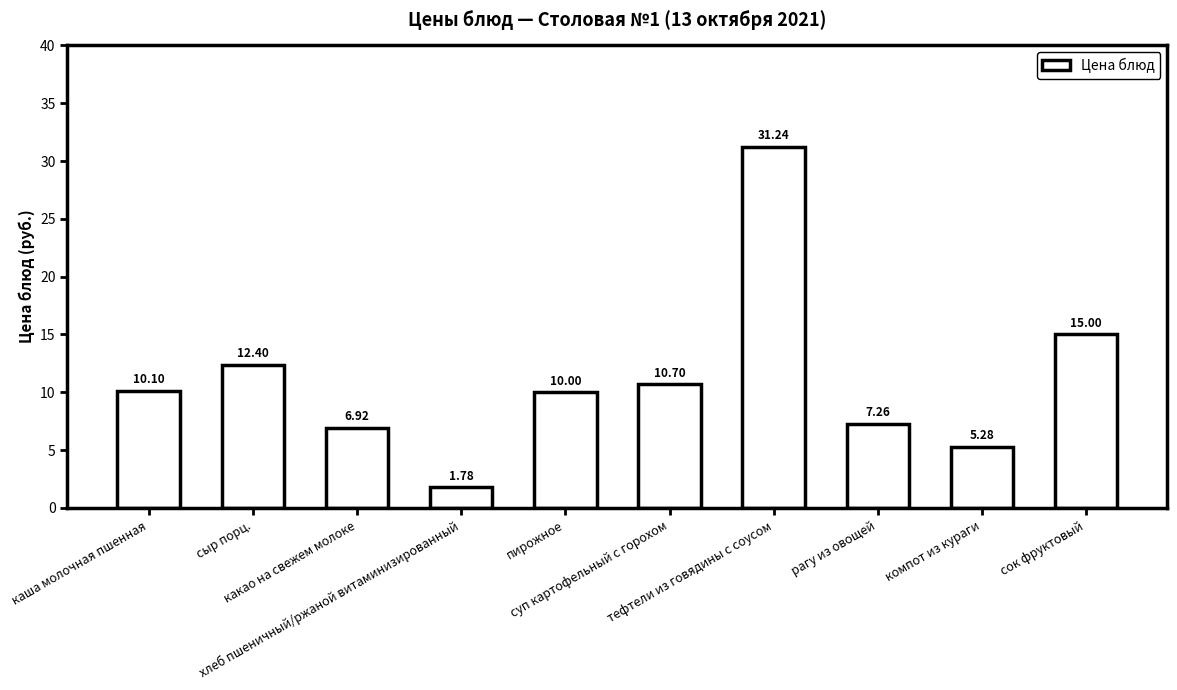

What is the label of the 6th bar from the left?

суп картофельный с горохом